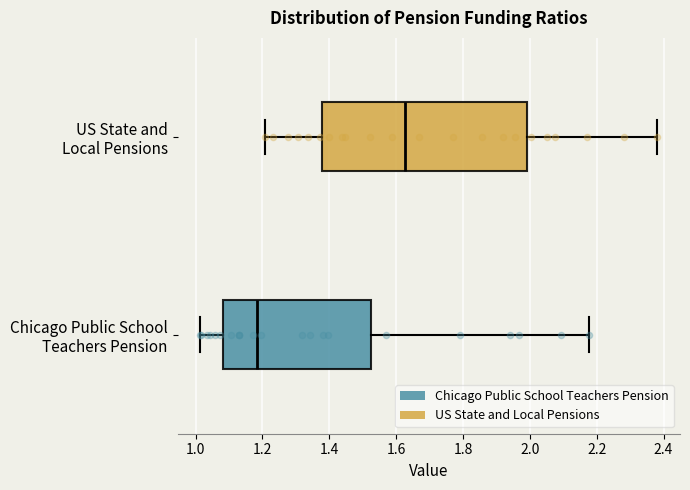

Which box has the furthest to the right median line?

US State and Local Pensions